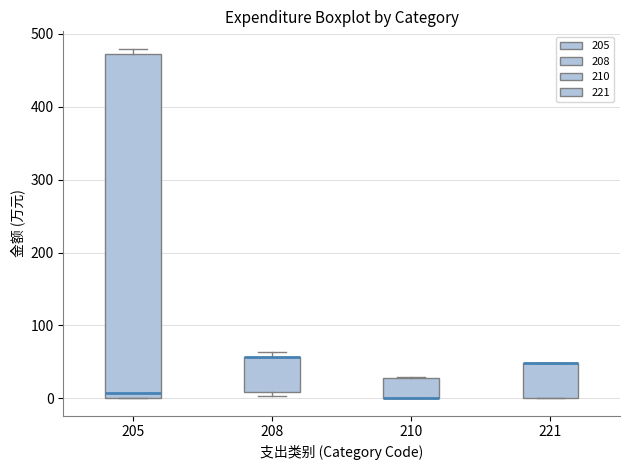

Where is the lower edge of the box at x = 210 on the y-axis? The values are not printed on the chart, so give them approximately, as read against the axis.

0